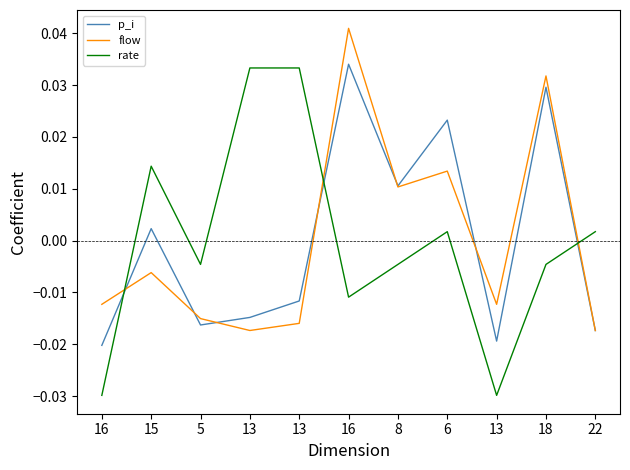

How many times do p_i and flow cross each other?

6